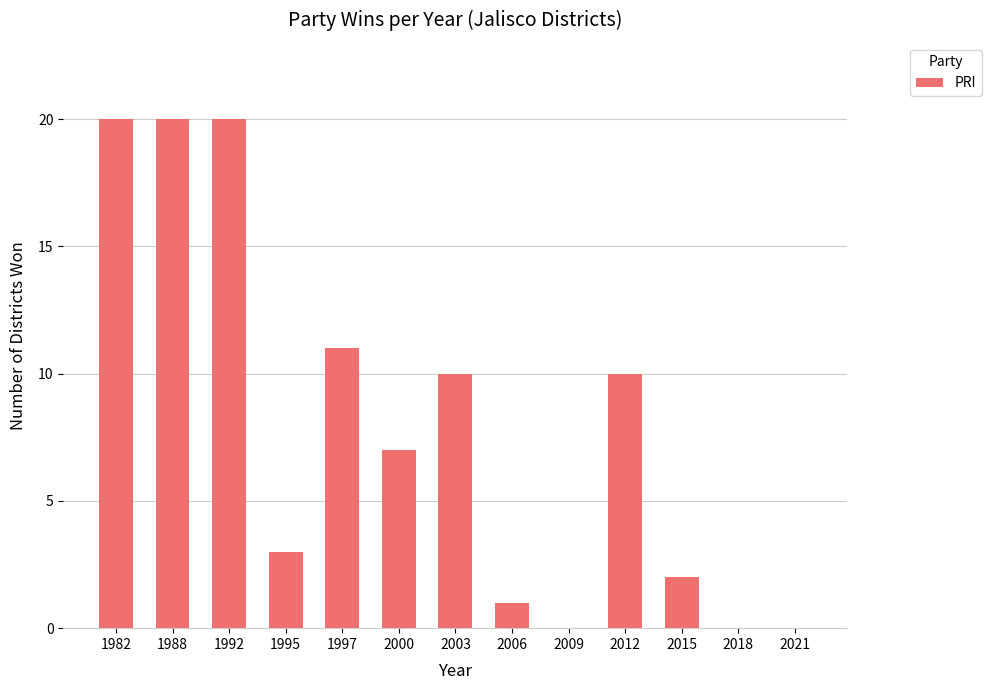

Which has a higher value, 2018 or 2015?

2015